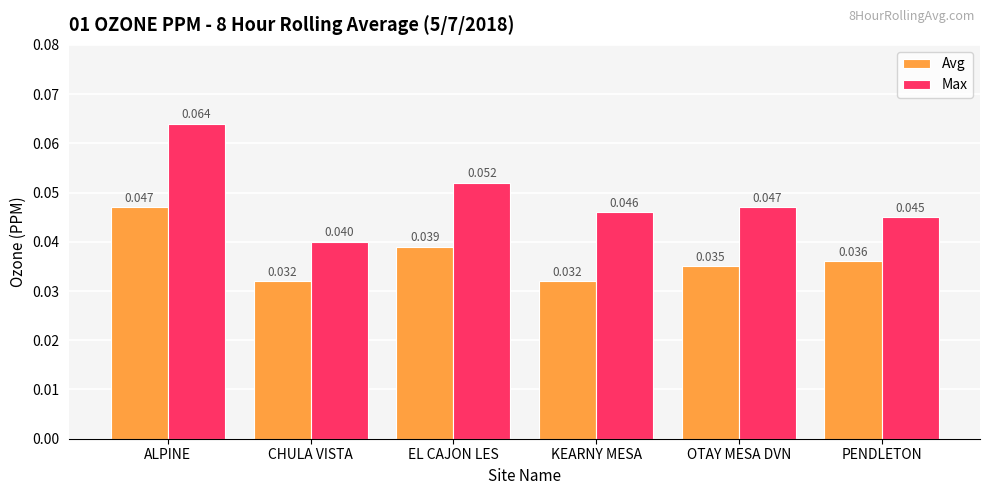

Is the value of Avg at KEARNY MESA greater than the value of Max at EL CAJON LES?

No